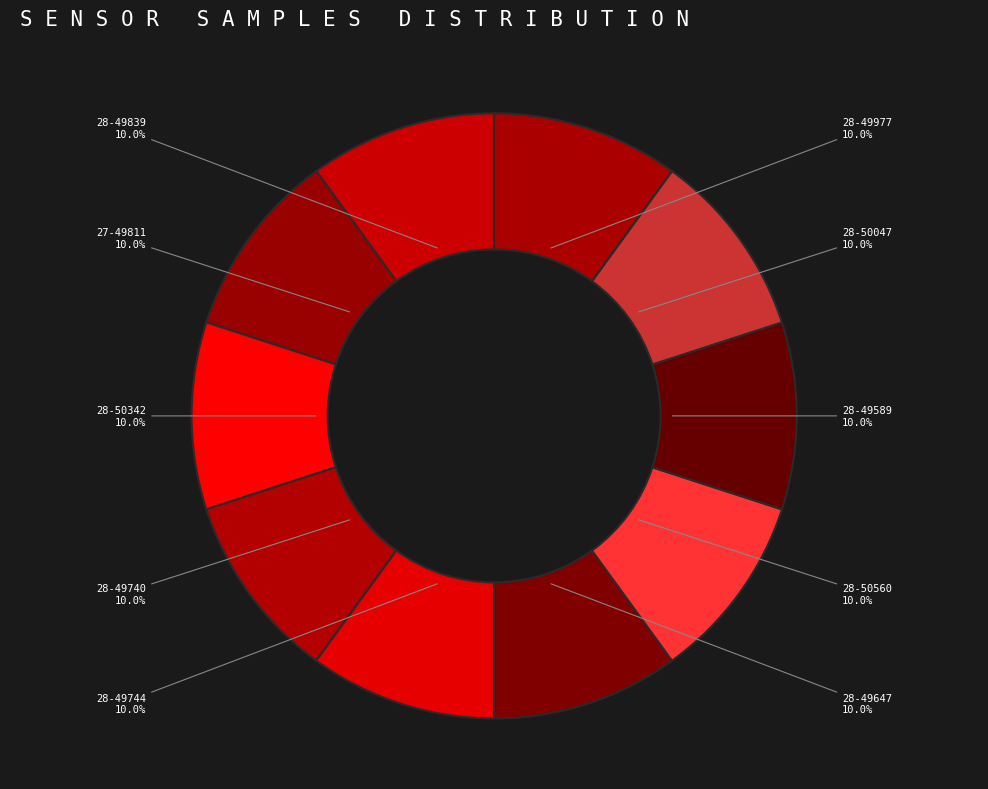

Approximately how many times larger is the value at 28-49744 compared to 27-49811?

1.0